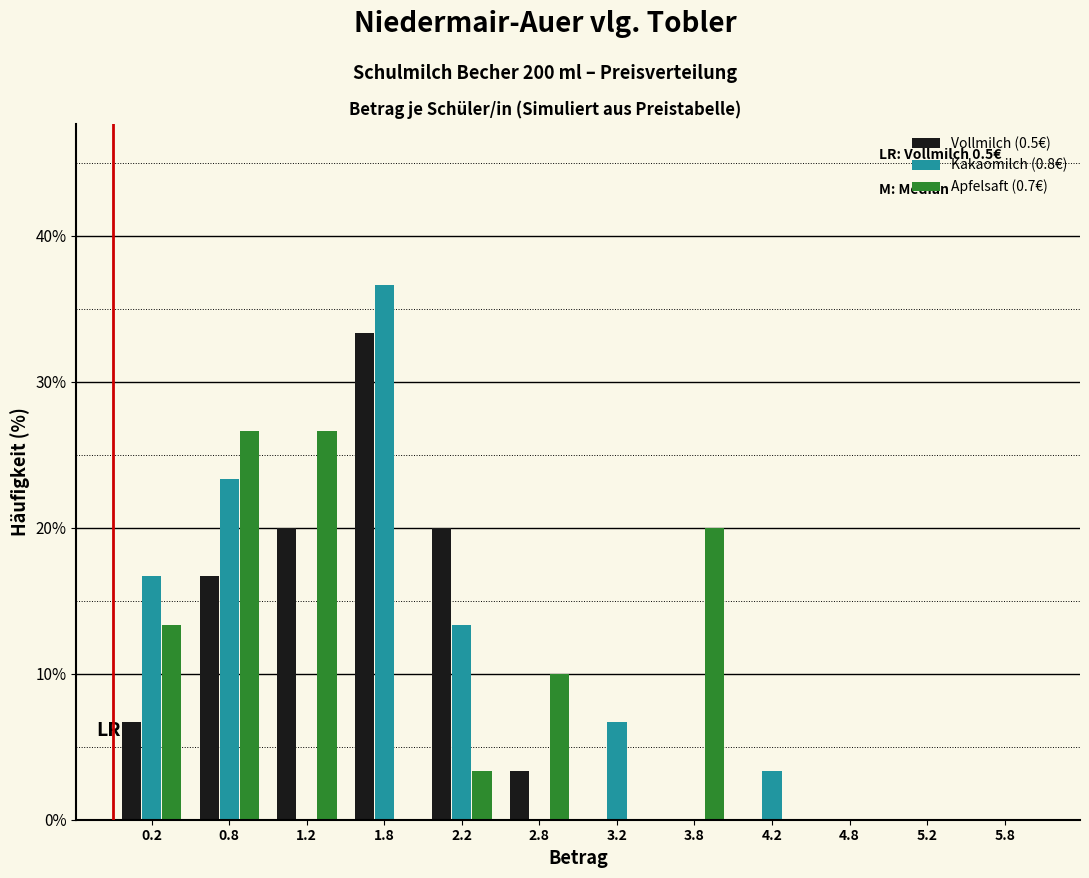

In the Vollmilch (0.5€) series, which range on the x-axis has the tallest bar?

1.5 to 2.0